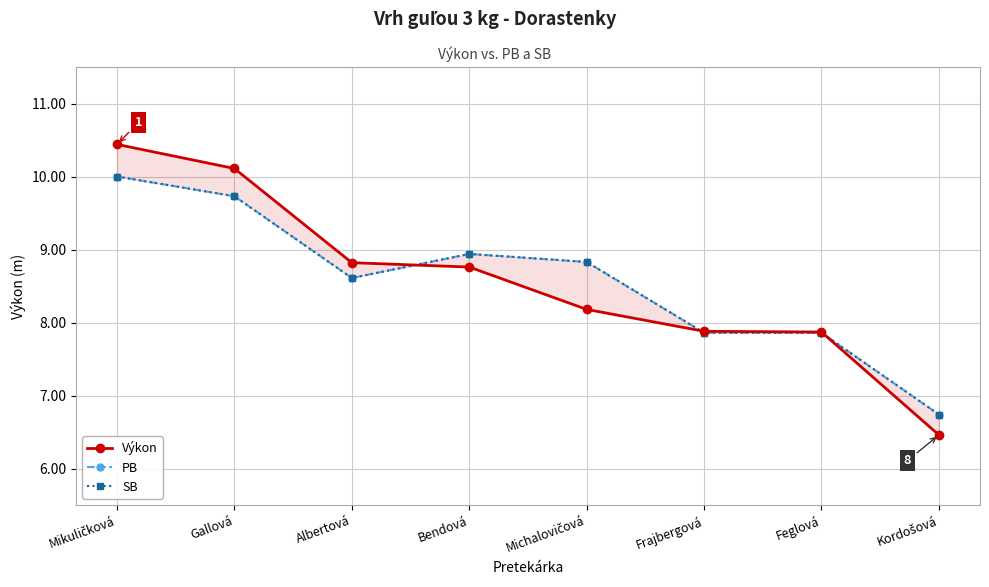

At Bendová, list the series in order from smallest to largest.

Výkon, PB, SB